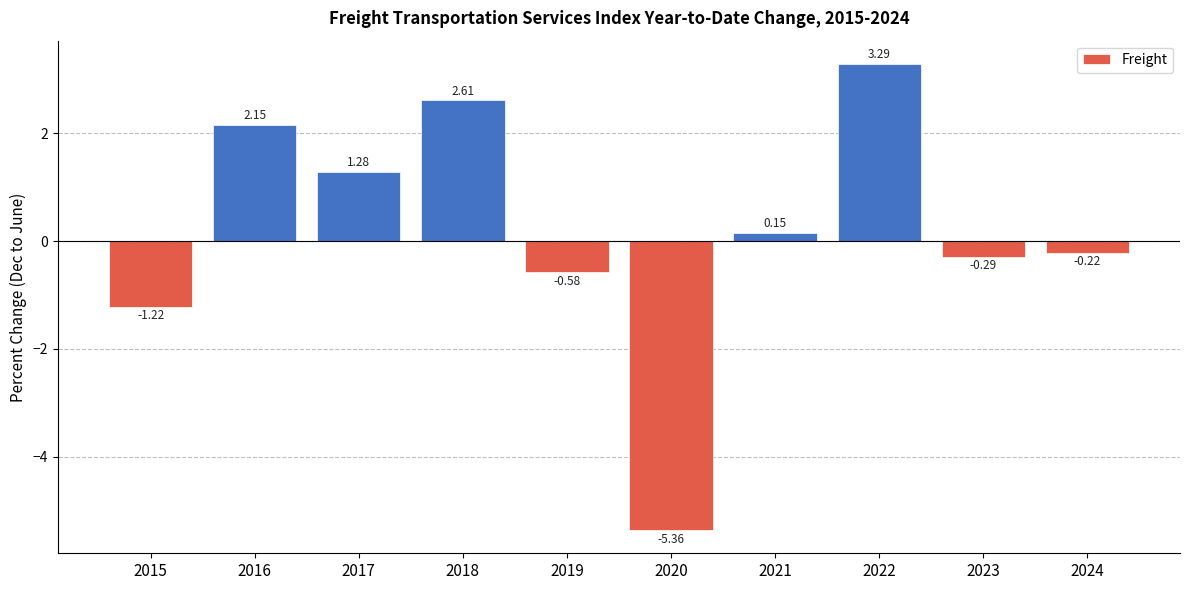

Which label corresponds to the largest value in the chart?

2022